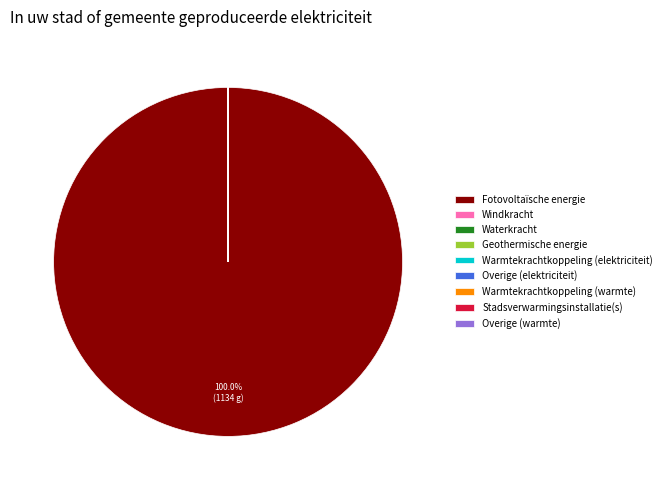

What is the majority slice?

Fotovoltaïsche energie